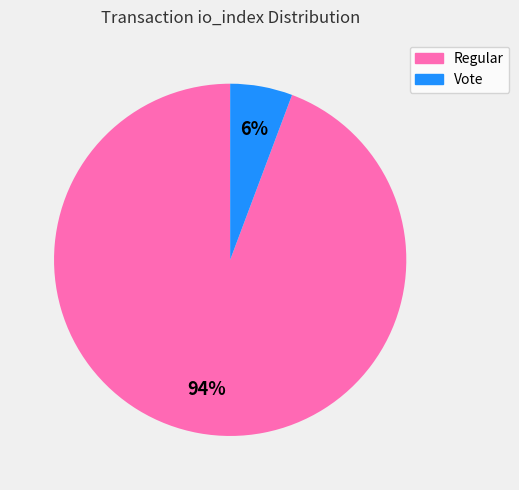

To the nearest percent, what is the average slice percentage?

50%